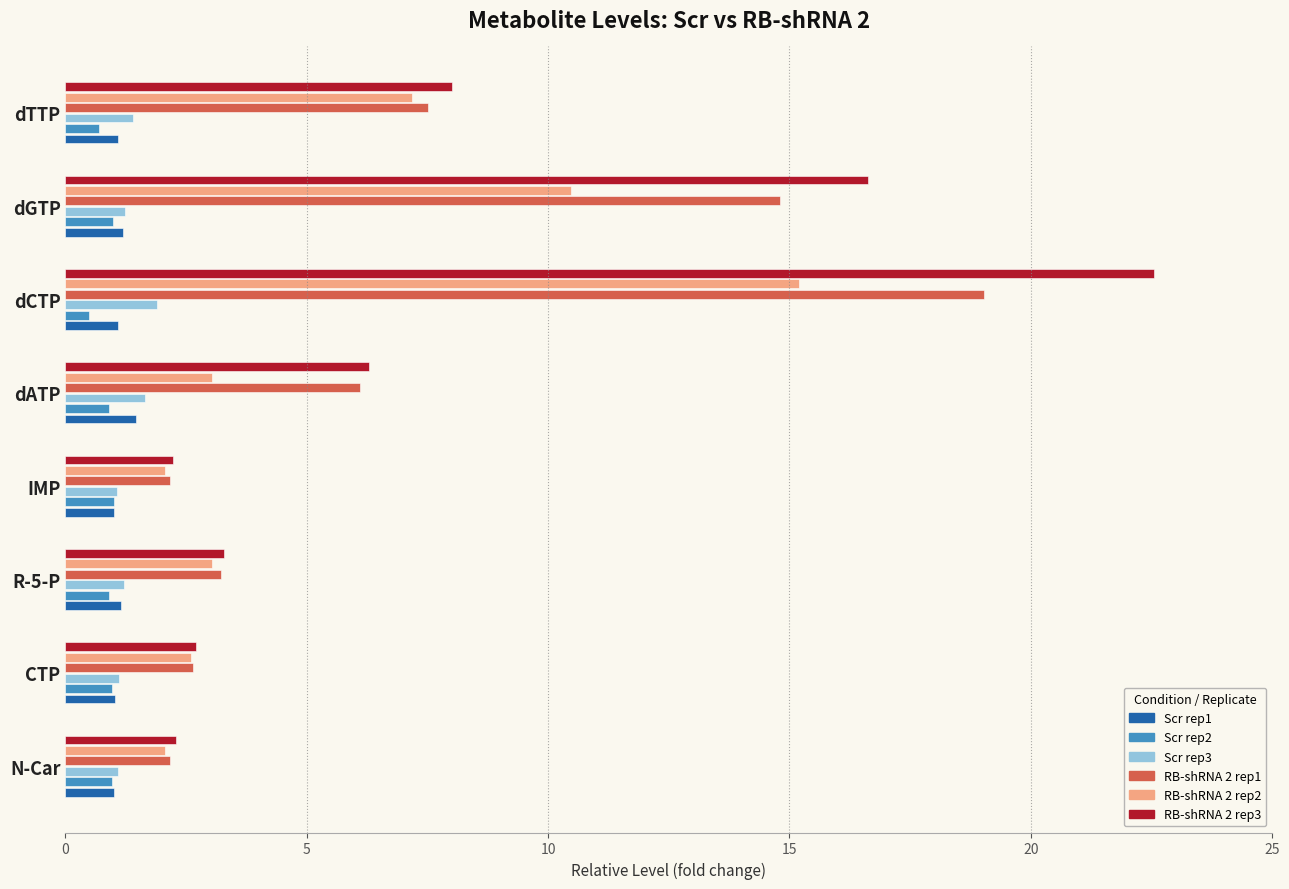

What is the maximum value for Scr rep3?

1.9